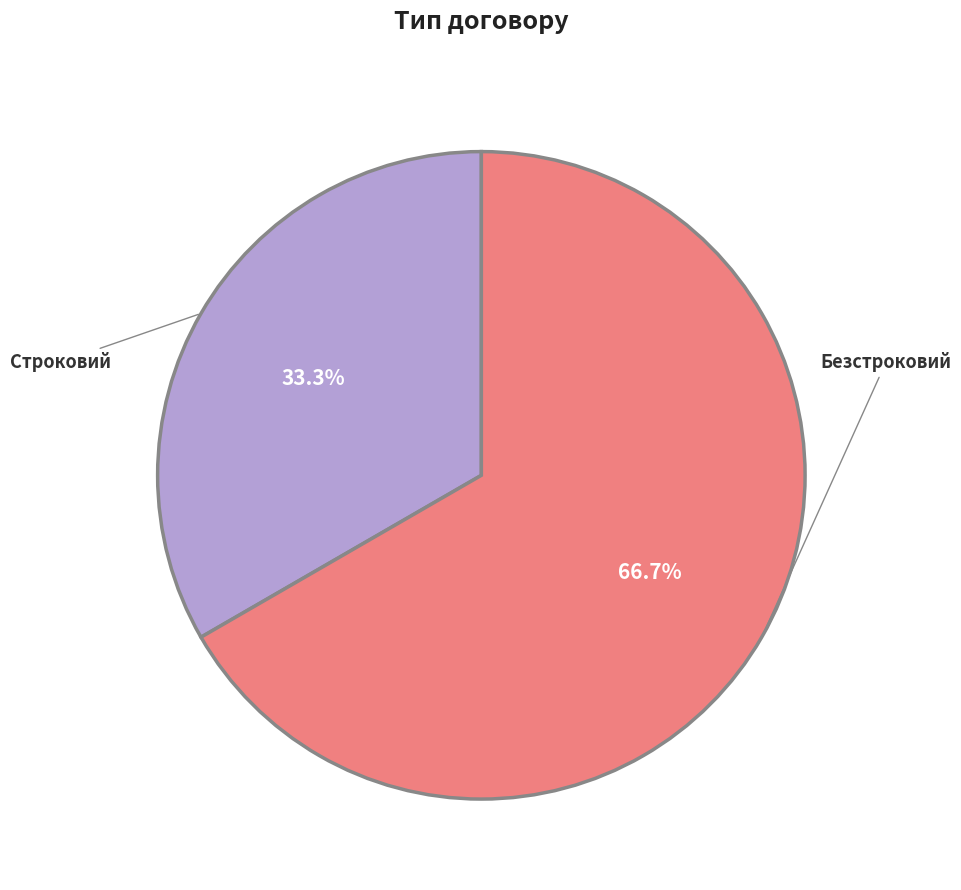

Does any single category account for the majority?

Yes